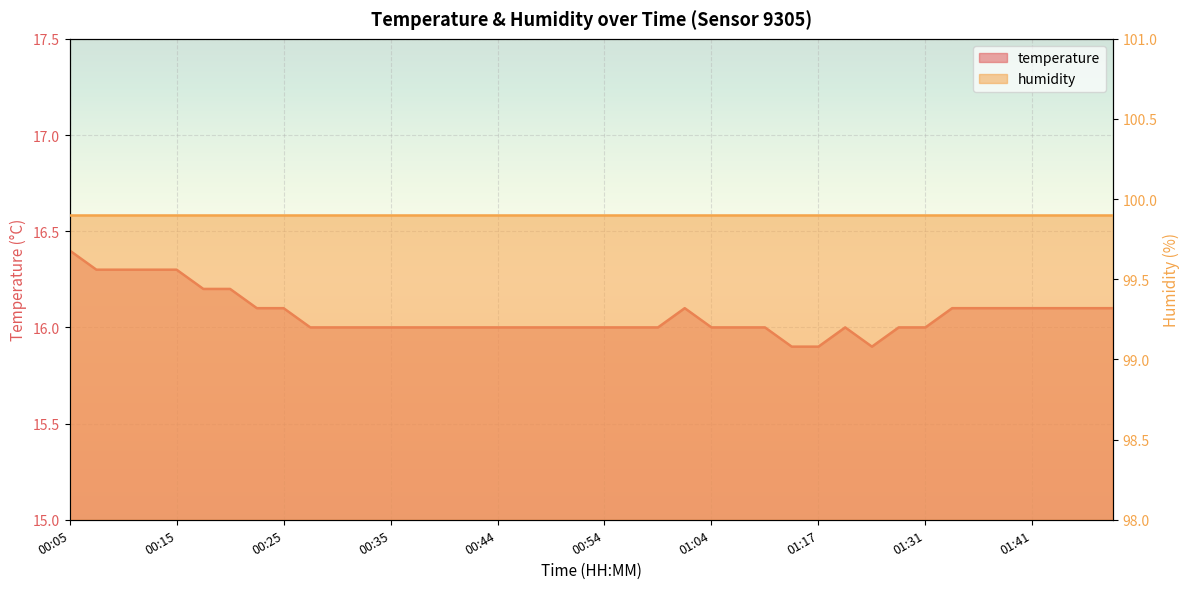

What is the value of the 27th point from the left?

16.0